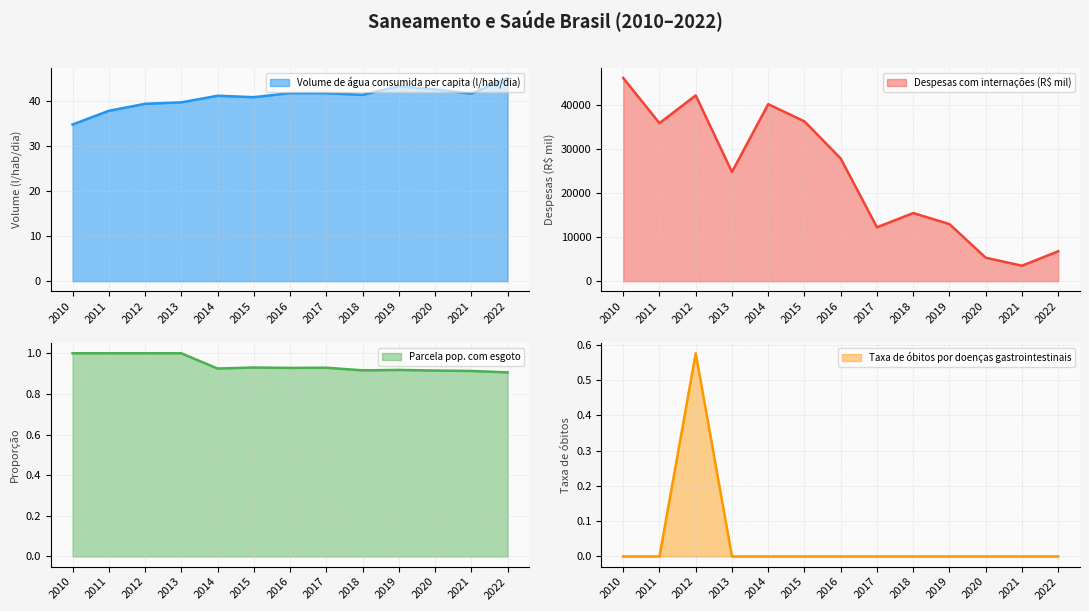

Which category has the highest value in the Volume de água consumida per capita (l/hab/dia) series?

2022